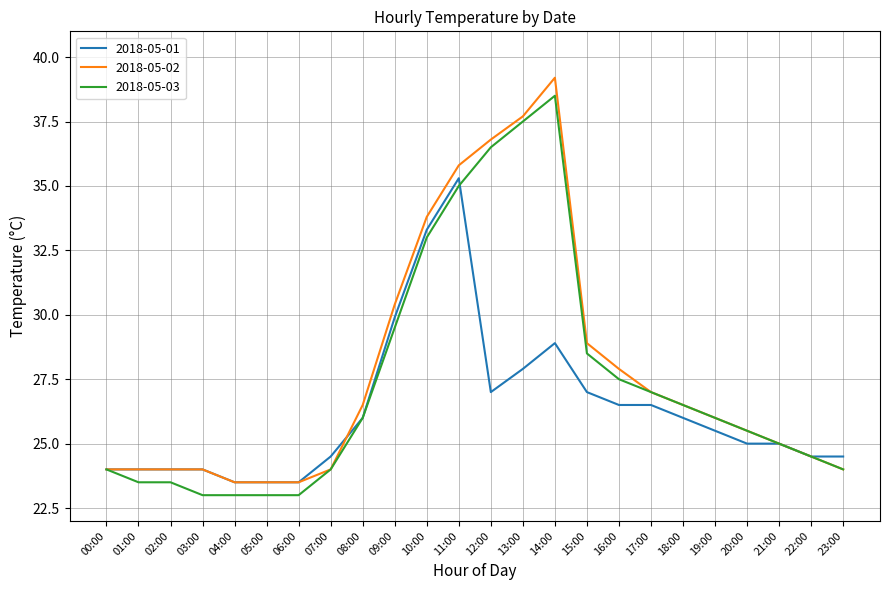

What is the smallest value displayed?

23.0